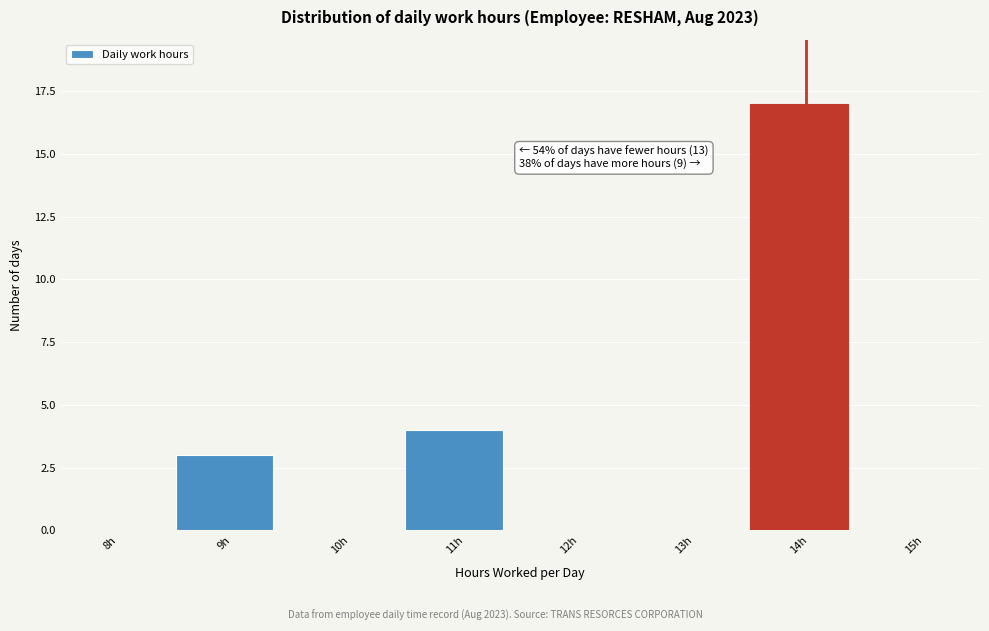

Reading right to left, transcribe all the data shown in this chart.

15h=0	14h=17	13h=0	12h=0	11h=4	10h=0	9h=3	8h=0